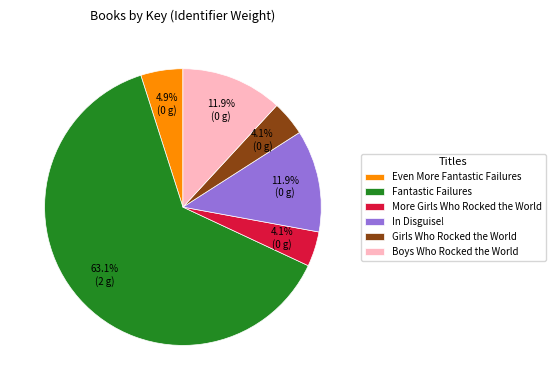

Is Even More Fantastic Failures the majority of the pie?

No